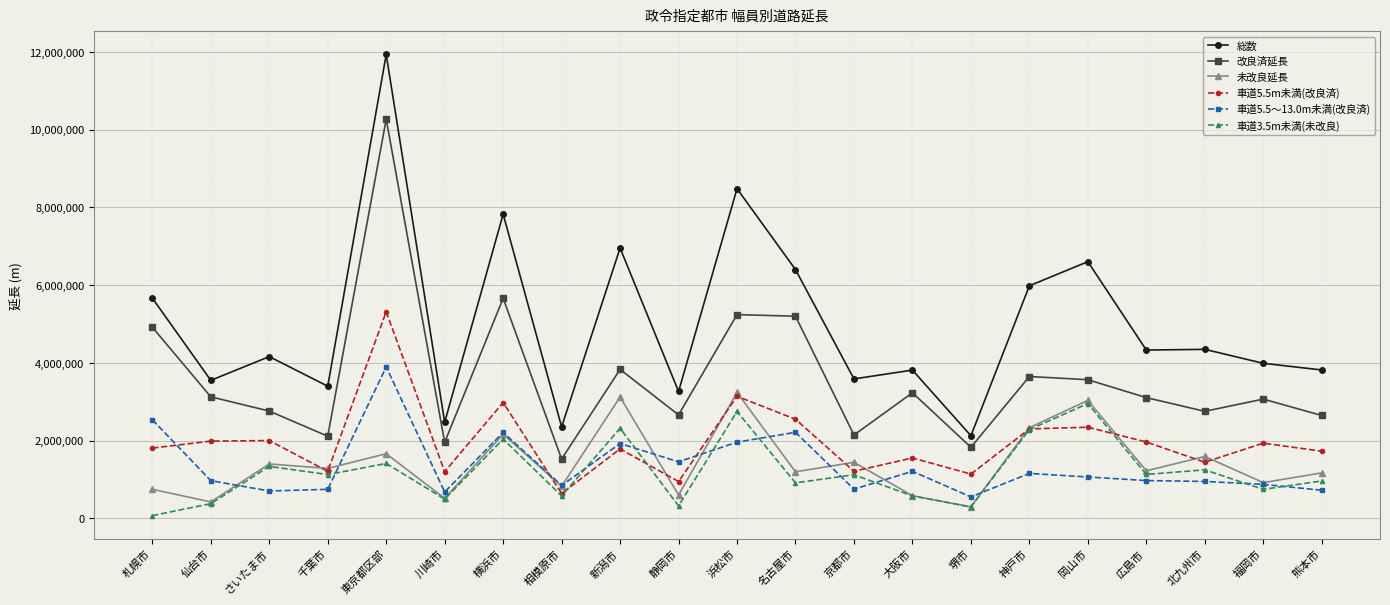

True or false: 車道5.5m未満(改良済) has more than 2 interior local peaks.

True